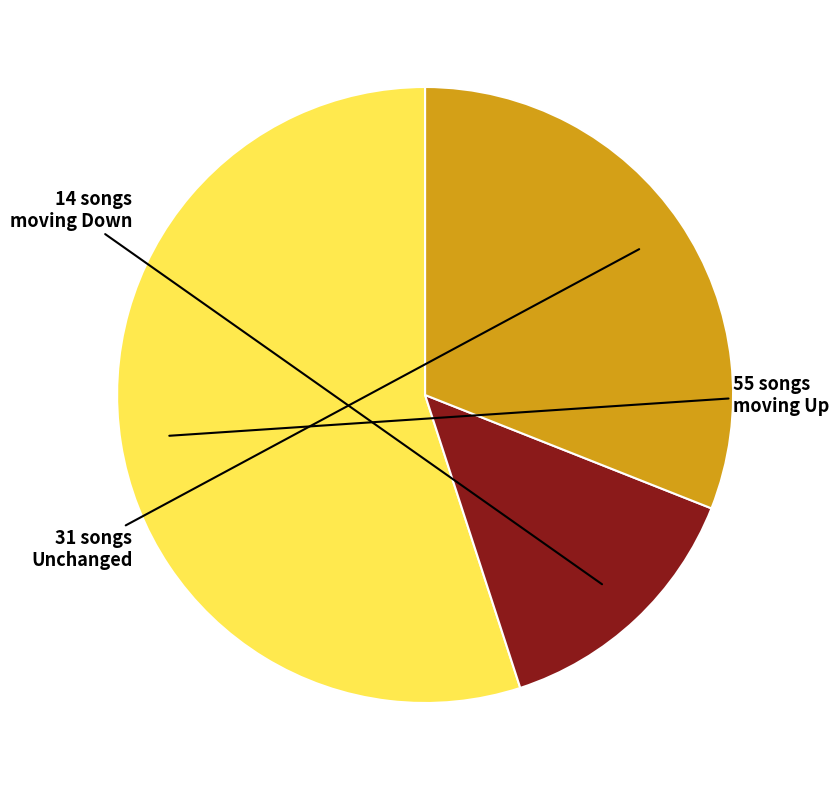

Is there a majority slice in this chart?

Yes